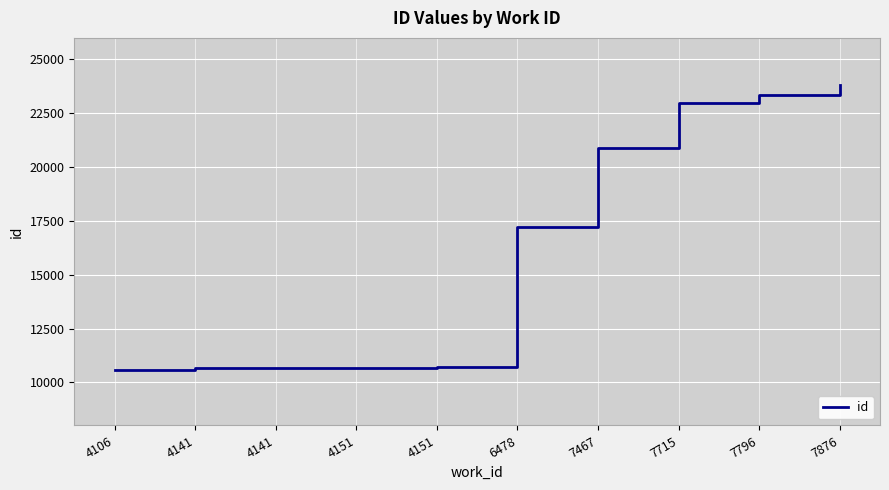

Does the chart display data point markers on the line(s)?

No